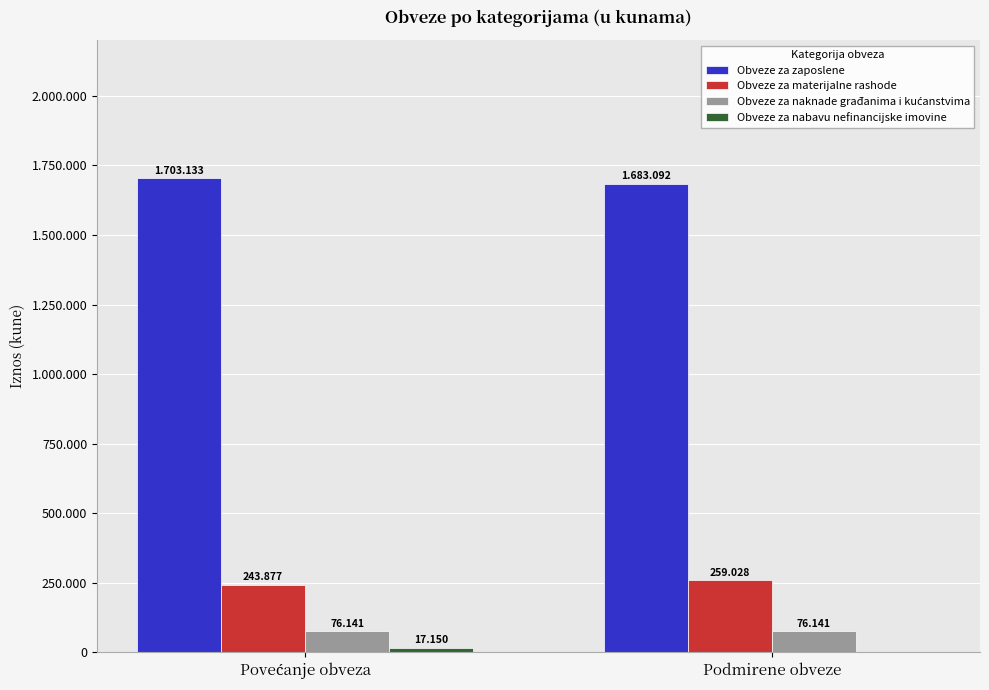

What is the label of the 2nd bar from the right?

Povećanje obveza